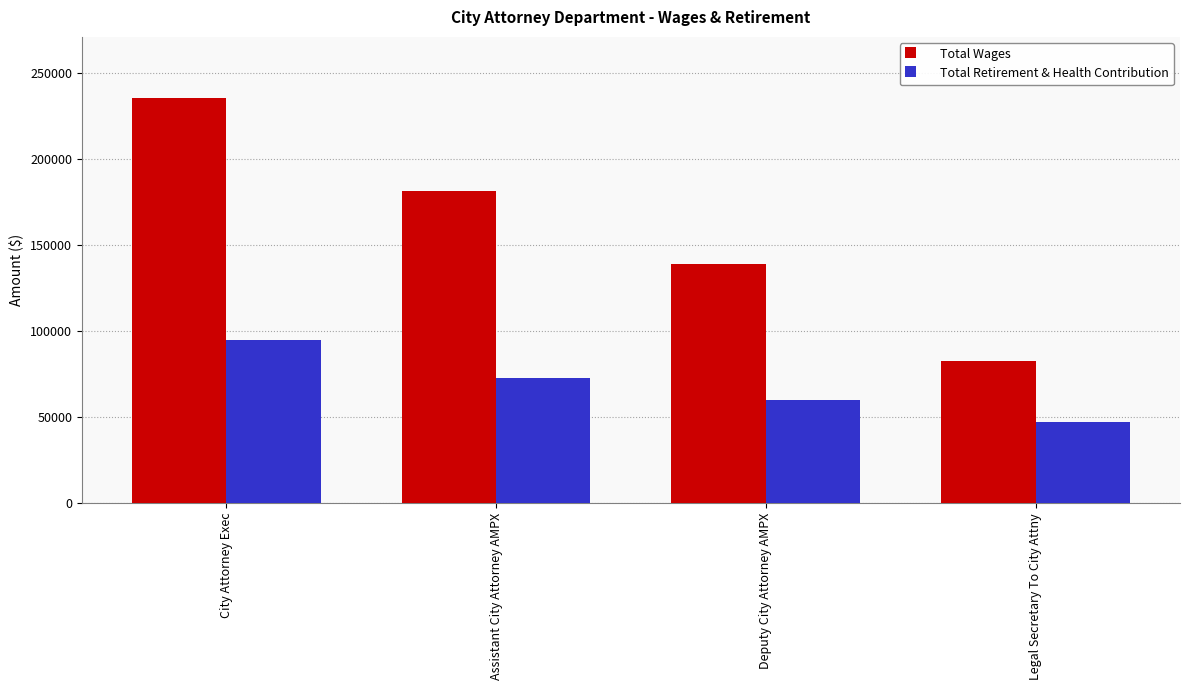

What is the maximum value for Total Retirement & Health Contribution?

94687